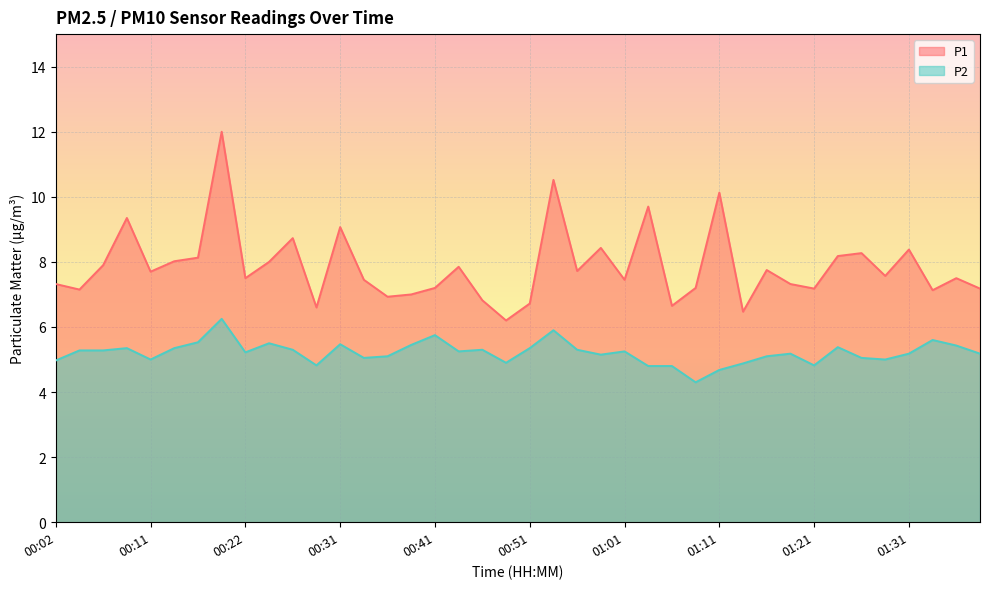

Is it true that P1 equals 6.5 at 01:13?

True